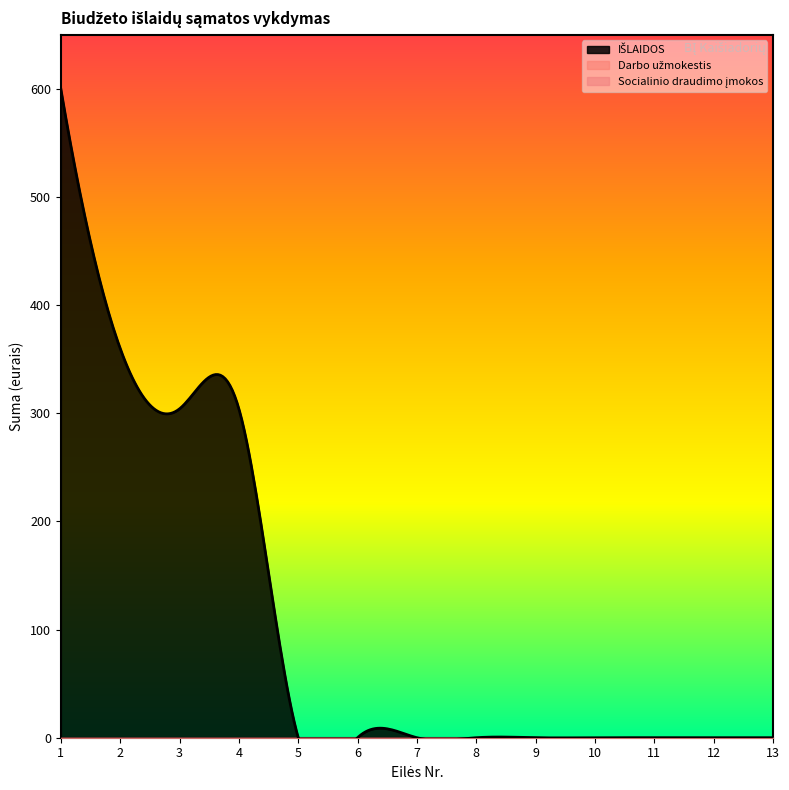

How many categories are shown in the chart?

13